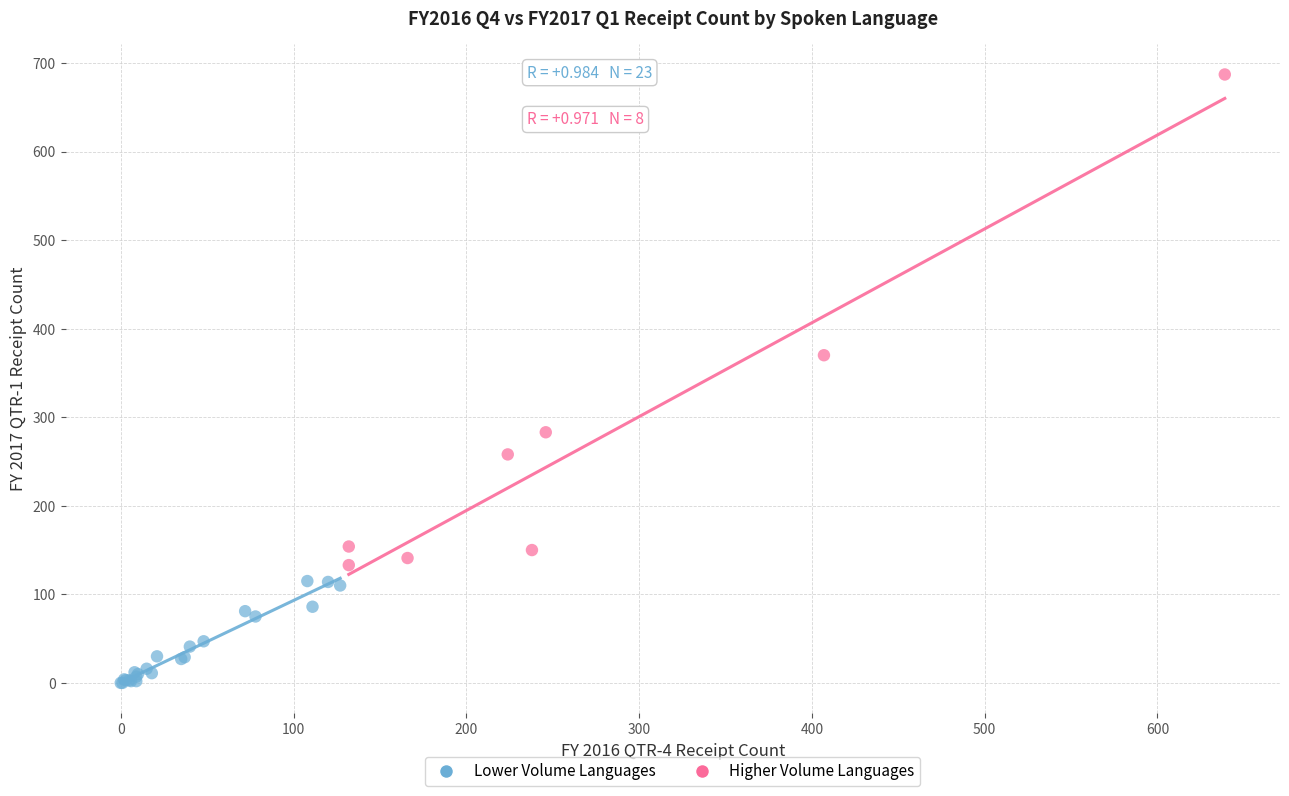

Which series has the largest Y range (max minus min)?

Higher Volume Languages